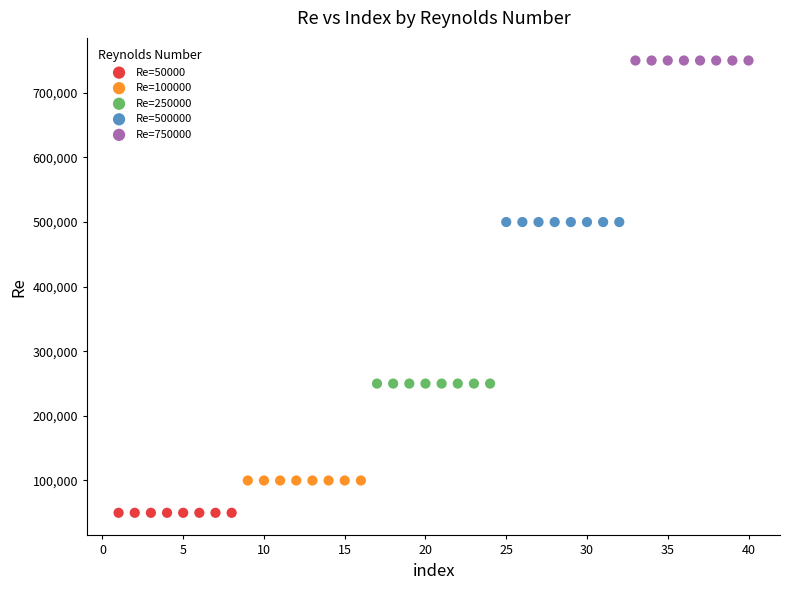

Which series contains the highest Y value?

Re=750000